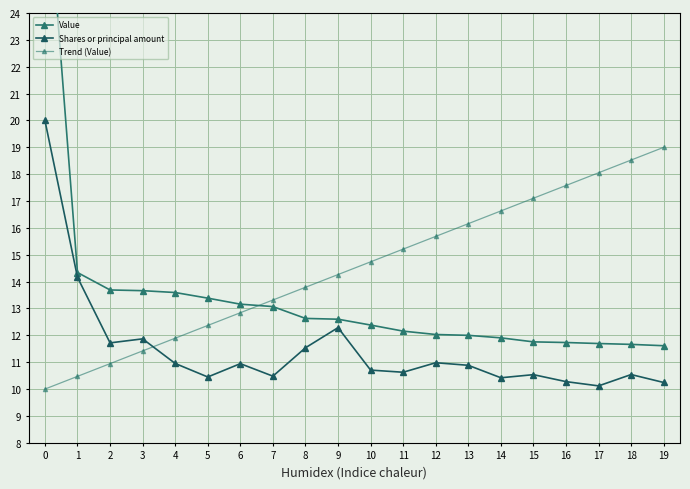

How many values in the Value series are below 12?

6